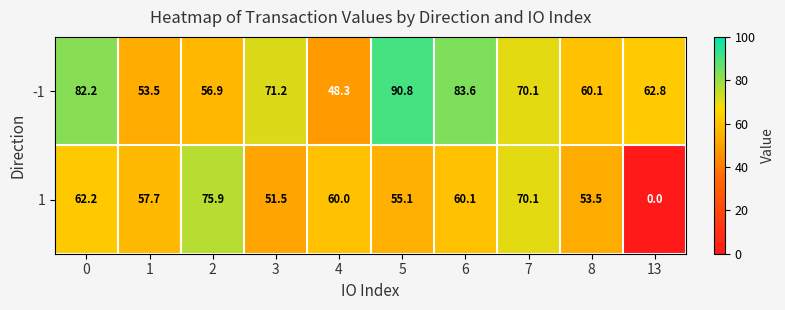

What is the difference between the highest and lowest values at 6?

23.5